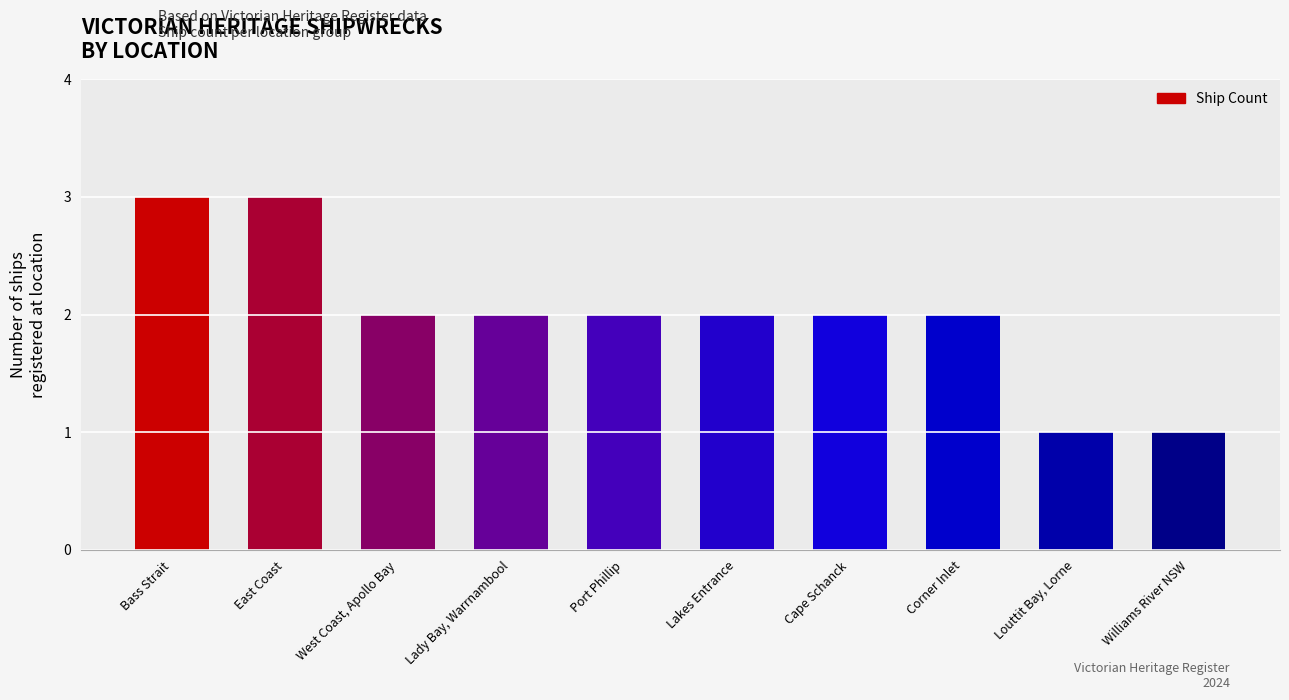

Reading right to left, transcribe all the data shown in this chart.

Williams River NSW=1	Louttit Bay, Lorne=1	Corner Inlet=2	Cape Schanck=2	Lakes Entrance=2	Port Phillip=2	Lady Bay, Warrnambool=2	West Coast, Apollo Bay=2	East Coast=3	Bass Strait=3